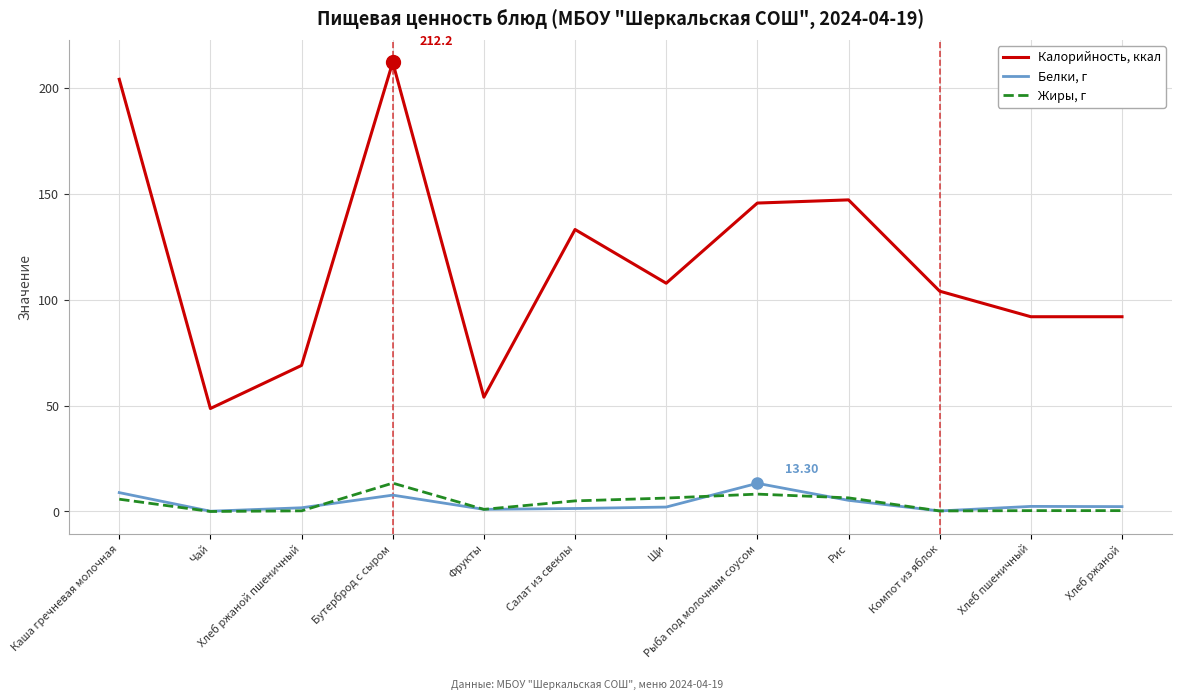

What is the greatest value displayed?

212.2